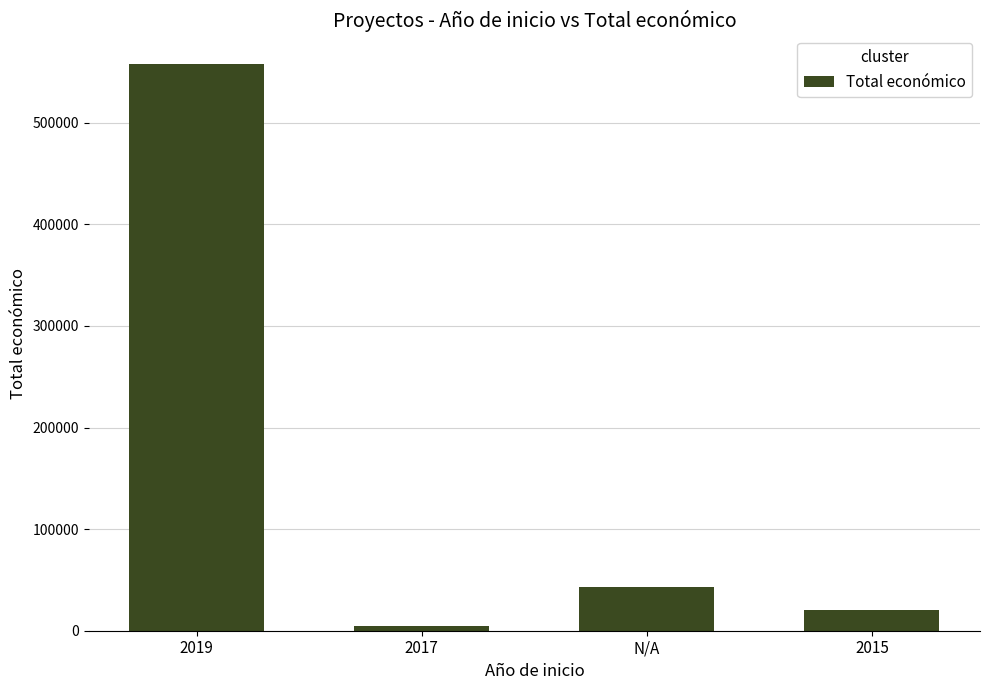

How many categories are shown in the chart?

4